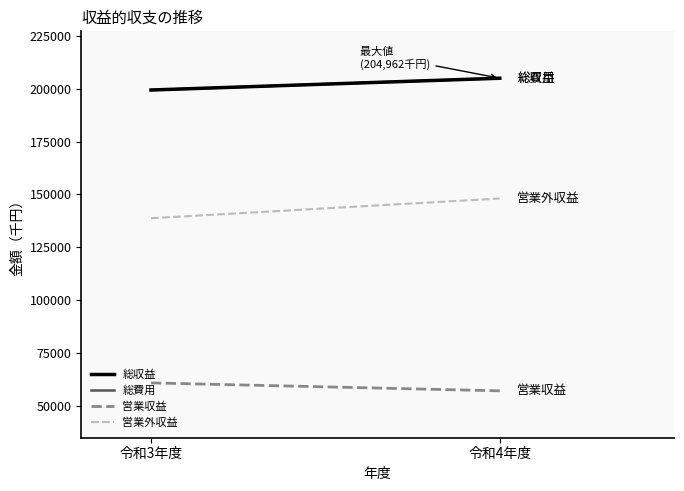

What is the difference between the maximum and minimum values in the 営業収益 series?

3755